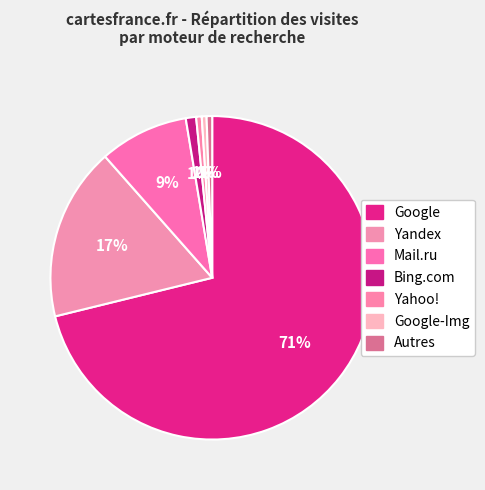

How many slices are in this pie chart?

7